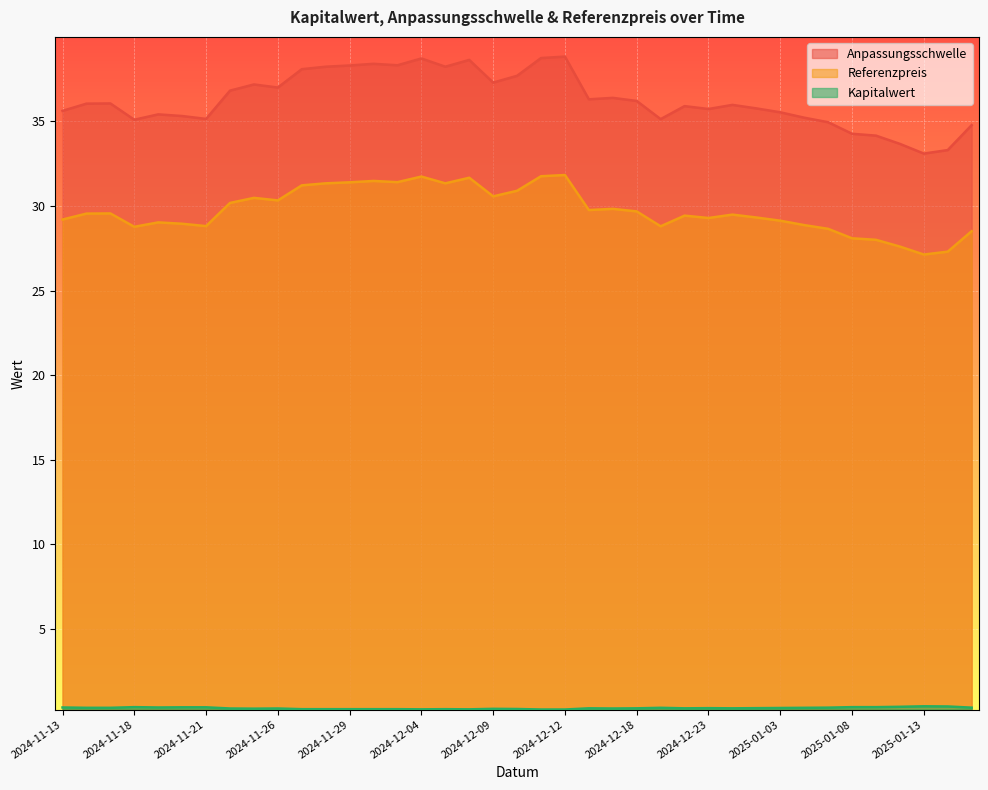

How many lines are shown in the chart?

3